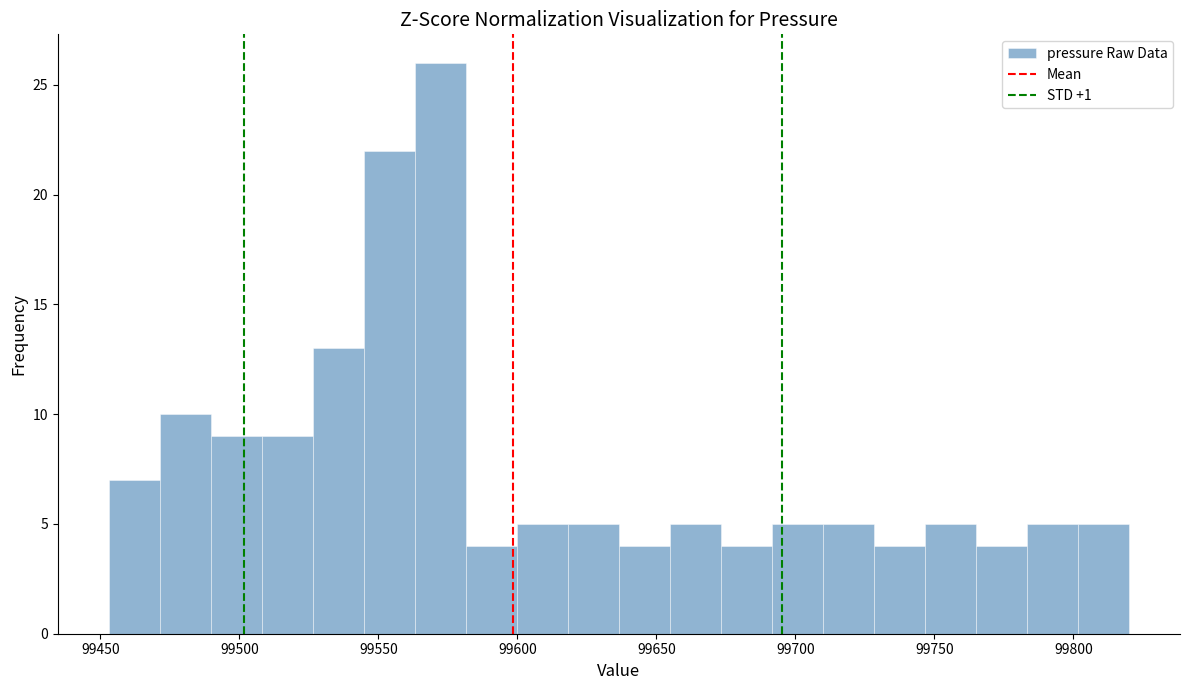

Around what value on the x-axis is the tallest bar? Give the approximate position of its centre, as read against the axis.

99570